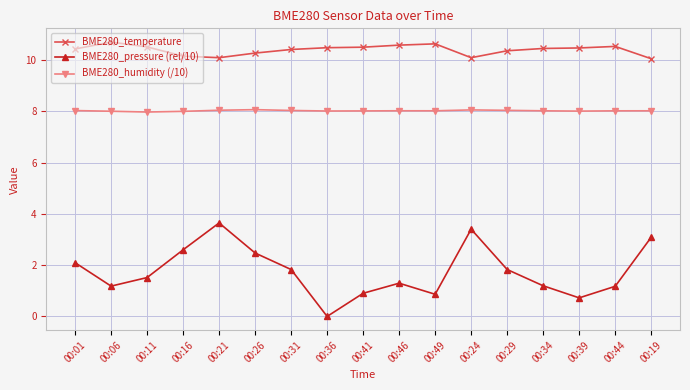

The BME280_pressure (rel/10) series shows 2.9 at 00:29. True or false?

False